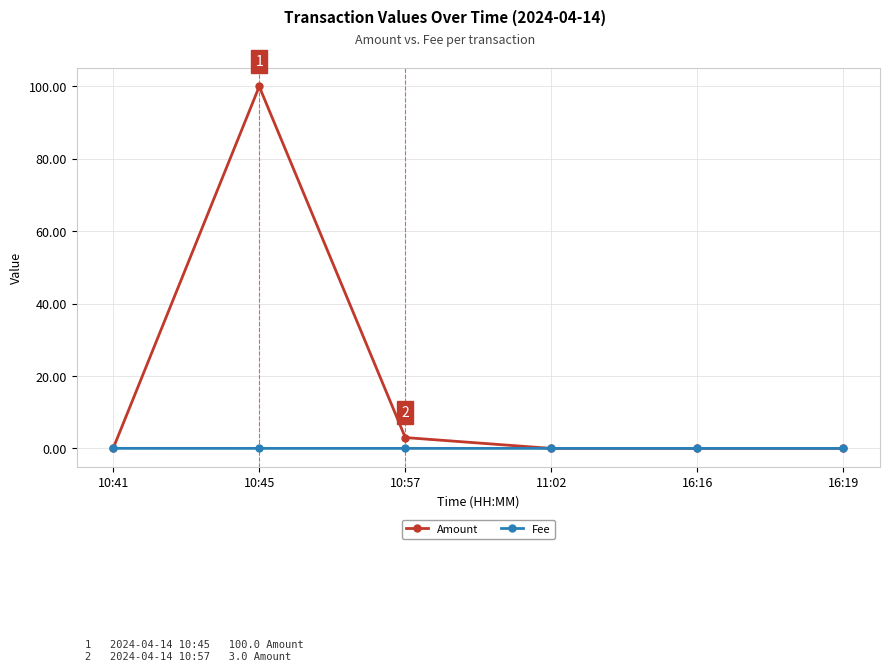

Rank the series by their average value, from lowest to highest.

Fee, Amount